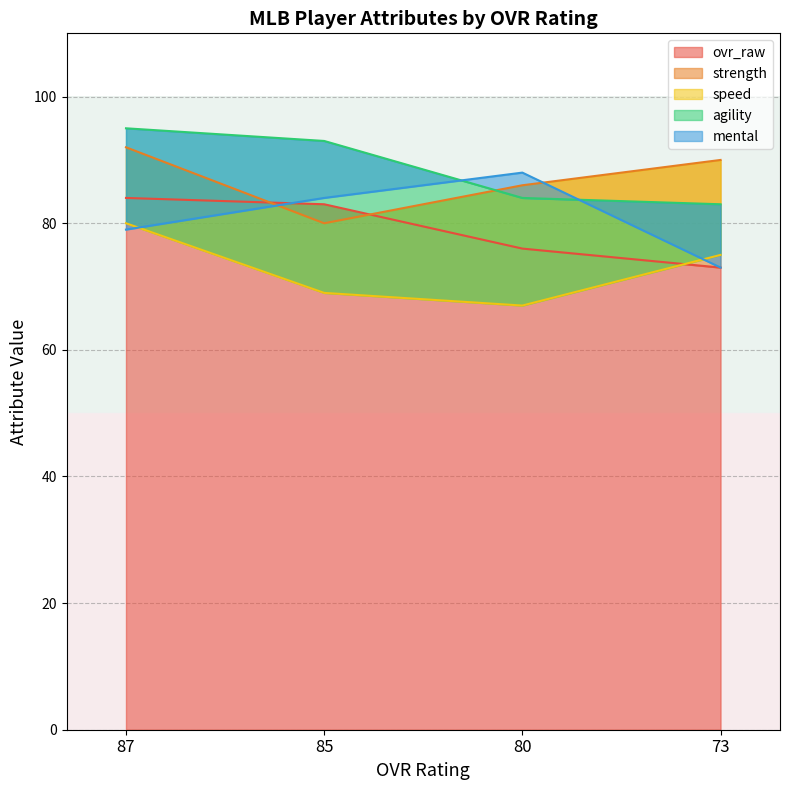

Does the chart display data point markers on the line(s)?

No